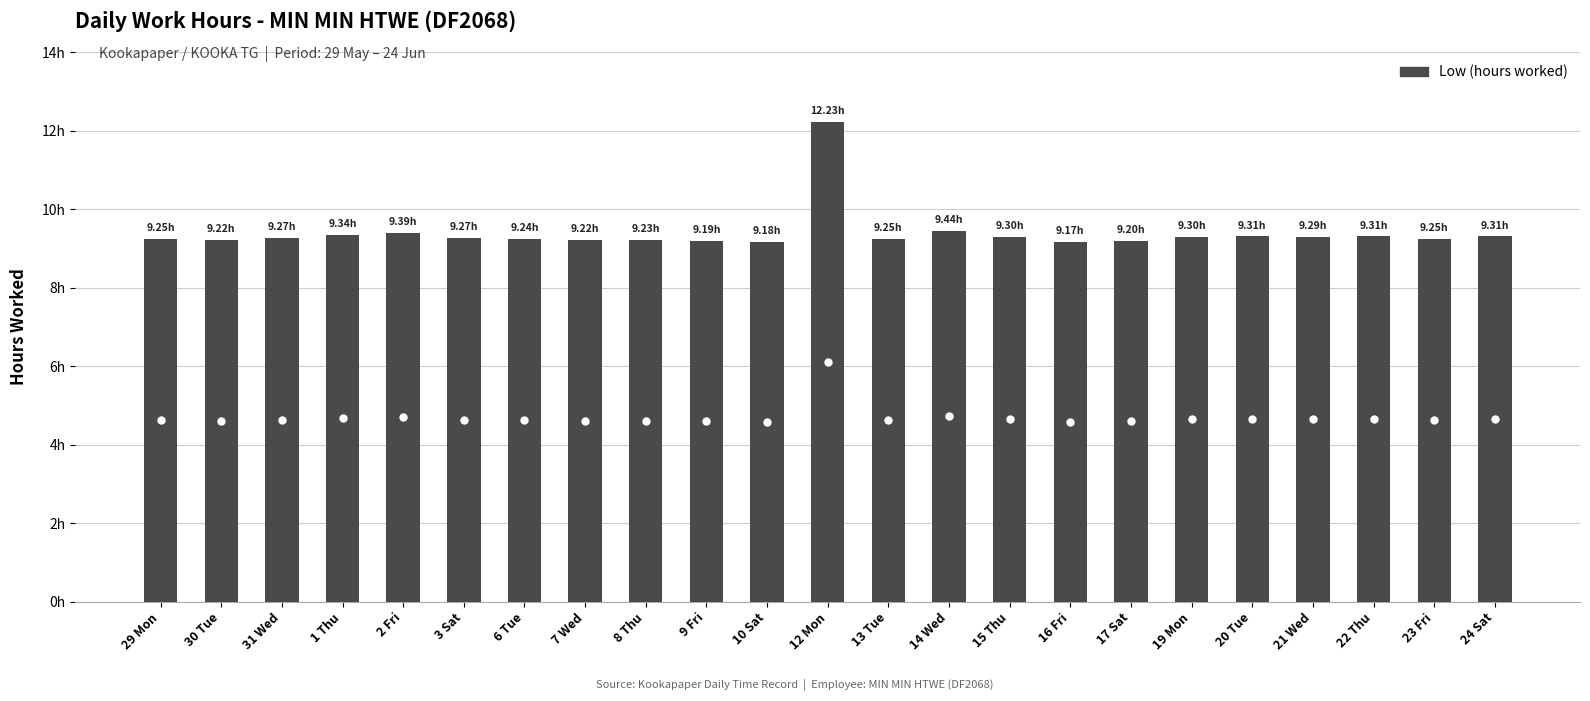

What is the label of the 3rd bar from the right?

22 Thu